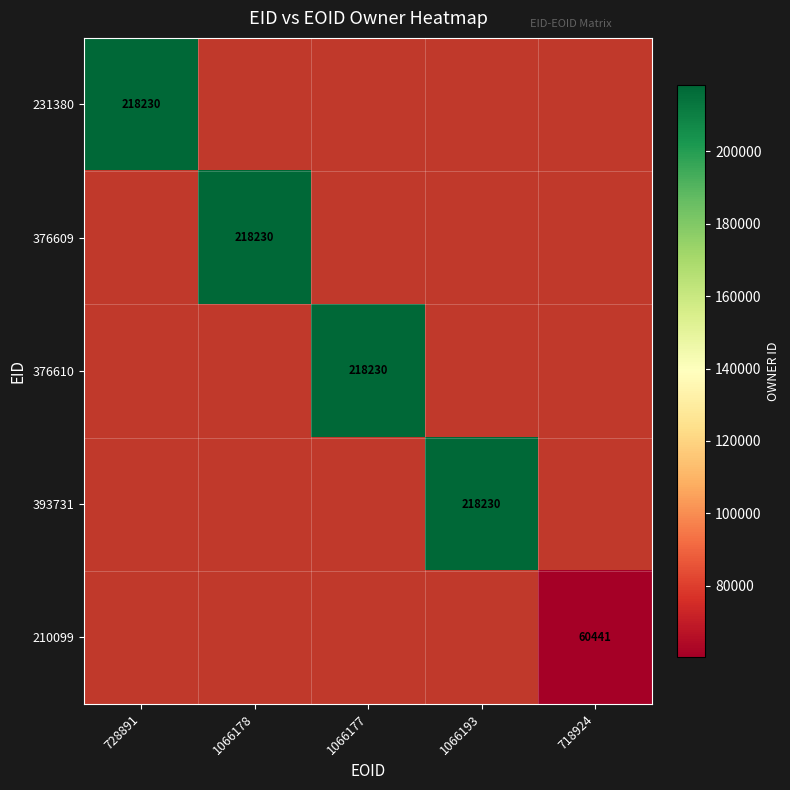

True or false: 210099 has a value of 95373 at 718924.

False